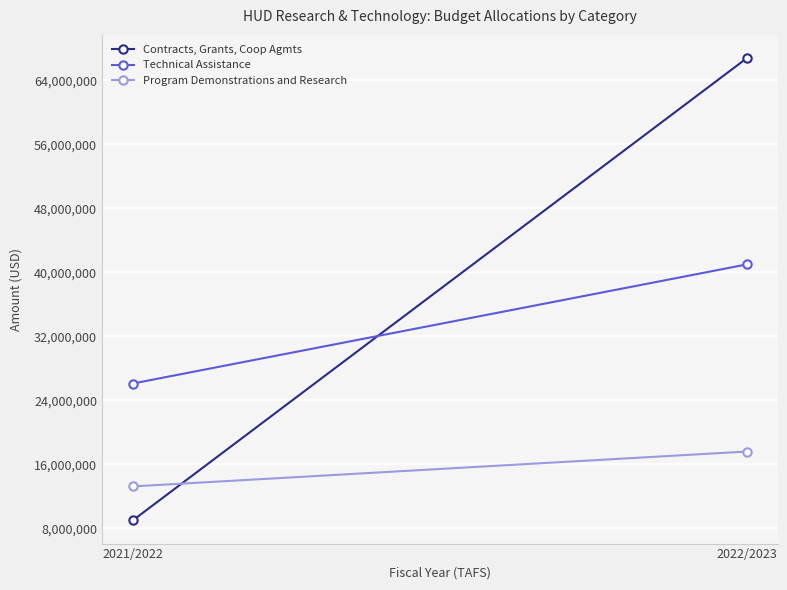

What are all the series names shown in the legend?

Contracts, Grants, Coop Agmts, Technical Assistance, Program Demonstrations and Research